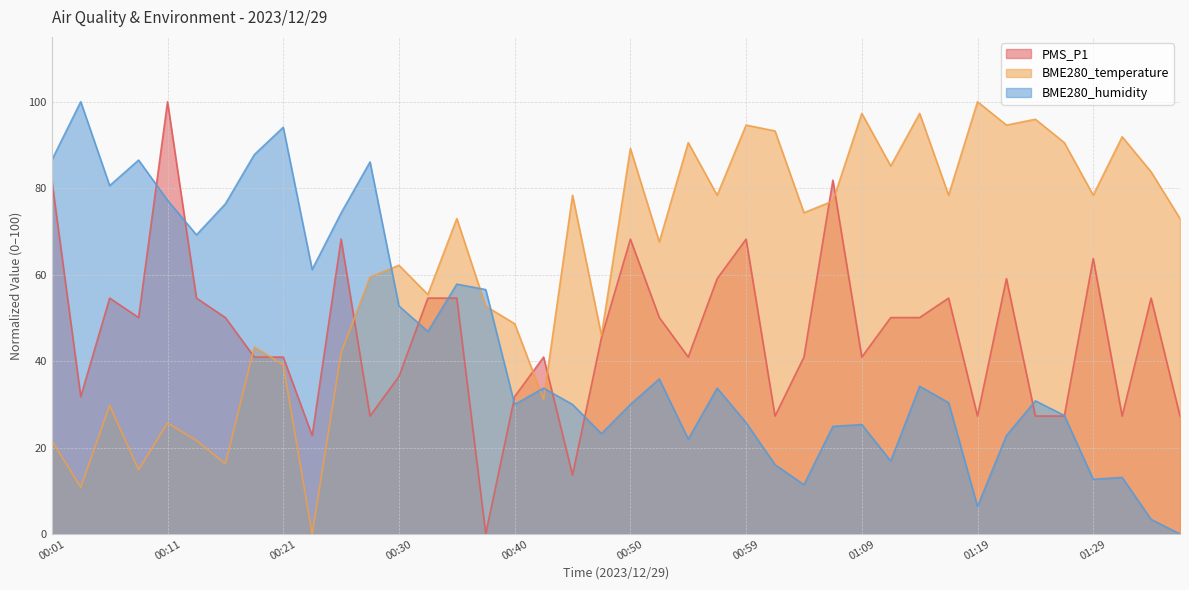

What are all the series names shown in the legend?

PMS_P1, BME280_temperature, BME280_humidity